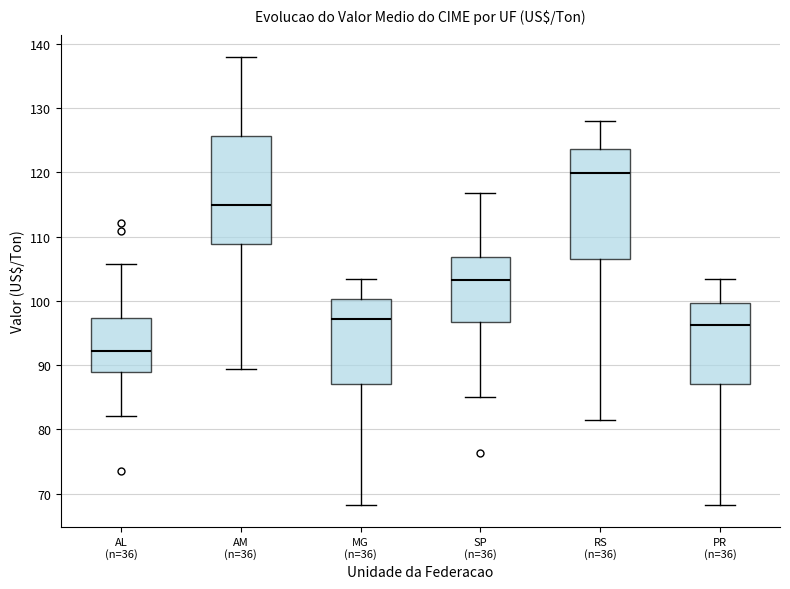

Reading left to right, transcribe this box plot: for each box, give where its median line is, the range the box spans, and where its two whiskers end, as read against the y-axis. The values are not printed on the chart, so give them approximately, as read against the axis.

AL (n=36): median 92, box 89 to 97, whiskers 82 to 106
AM (n=36): median 115, box 109 to 126, whiskers 89 to 138
MG (n=36): median 97, box 87 to 100, whiskers 68 to 103
SP (n=36): median 103, box 97 to 107, whiskers 85 to 117
RS (n=36): median 120, box 106 to 124, whiskers 81 to 128
PR (n=36): median 96, box 87 to 100, whiskers 68 to 103